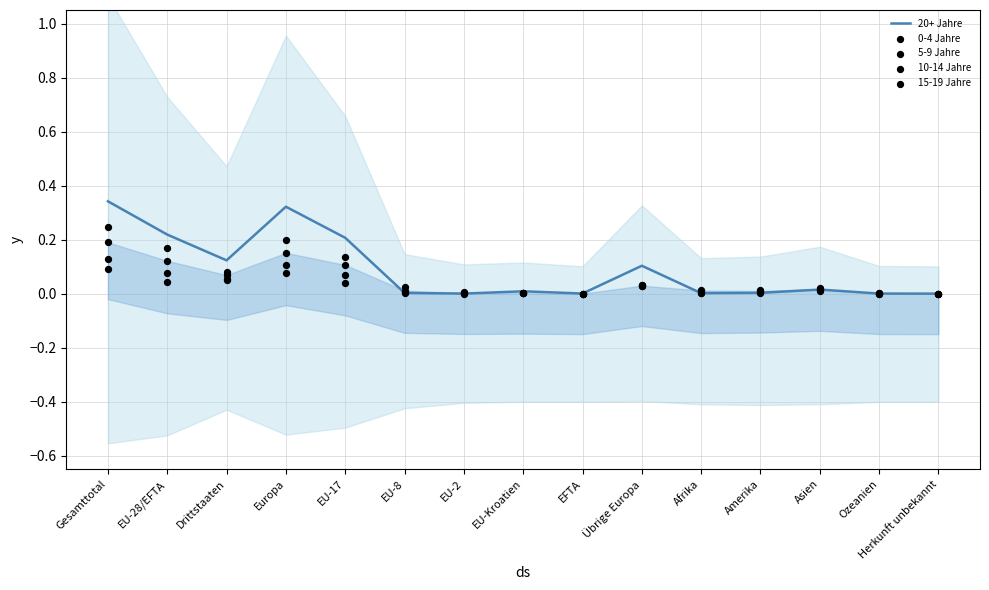

Which series reaches the minimum Y coordinate?

20+ Jahre